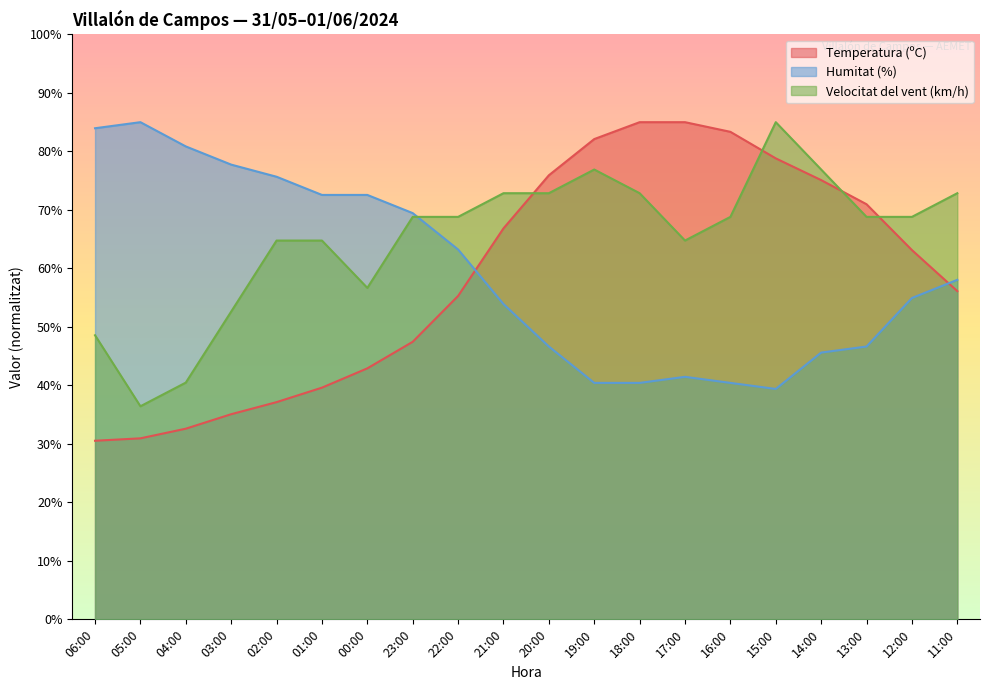

What is the difference between the highest and lowest values at 12:00?

13.9